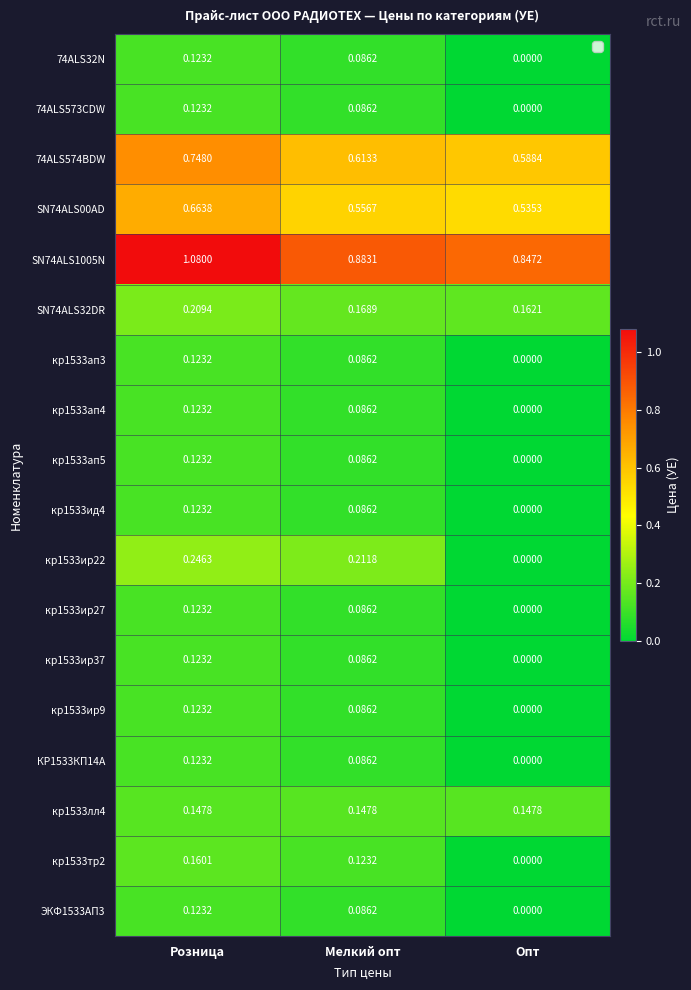

What is the average value of the кр1533ид4 series?

0.1